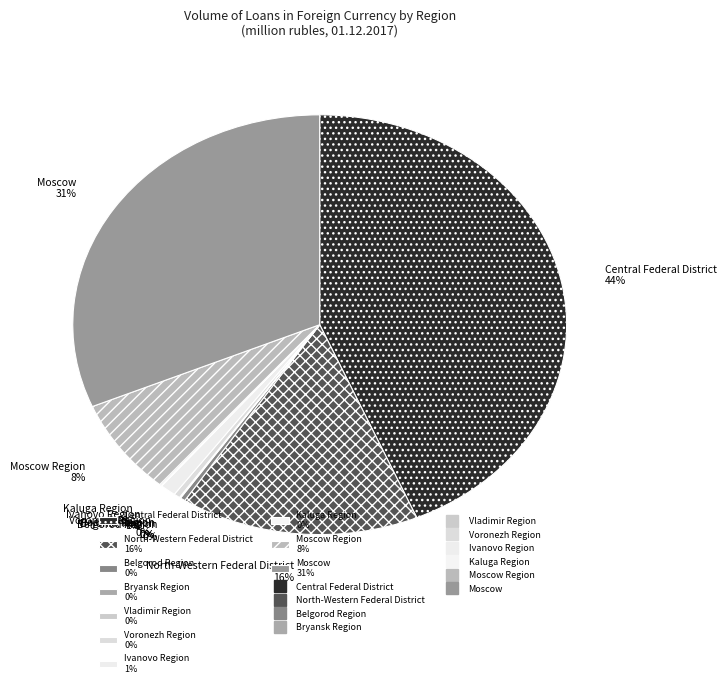

Does Ivanovo Region 1% account for over 50% of the chart?

No